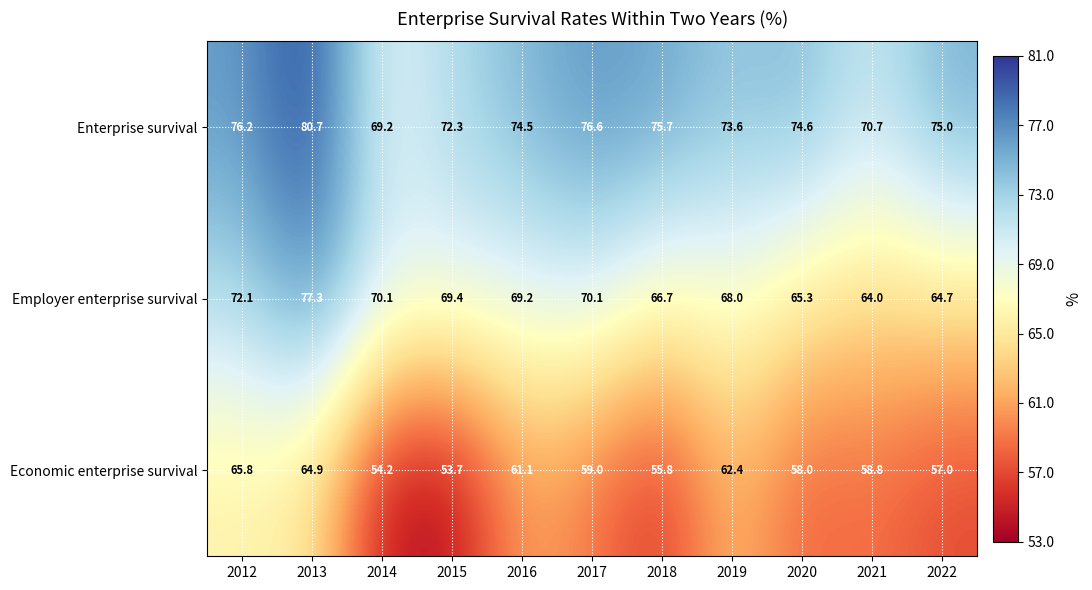

Rank the series by their maximum value, from highest to lowest.

Enterprise survival, Employer enterprise survival, Economic enterprise survival